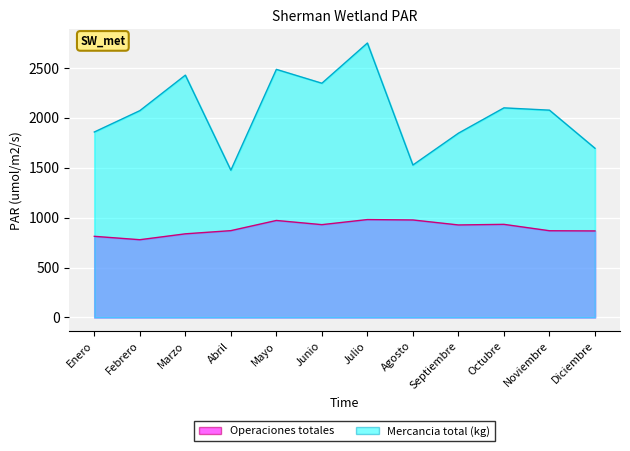

Between Abril and Agosto, which series saw the biggest shift?

Operaciones totales